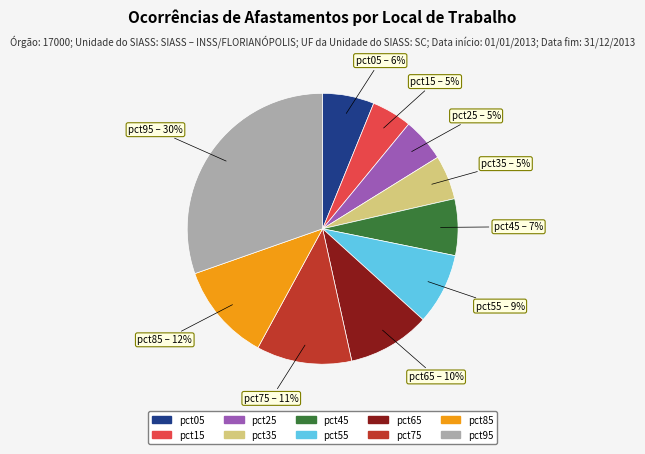

The pct95 slice represents 38% of the pie. True or false?

False